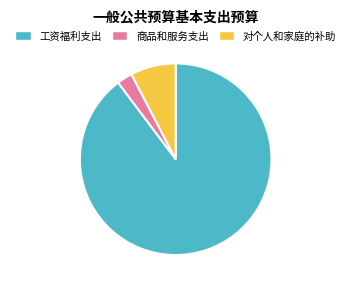

Approximately how many times larger is the value at 工资福利支出 compared to 商品和服务支出?

34.4